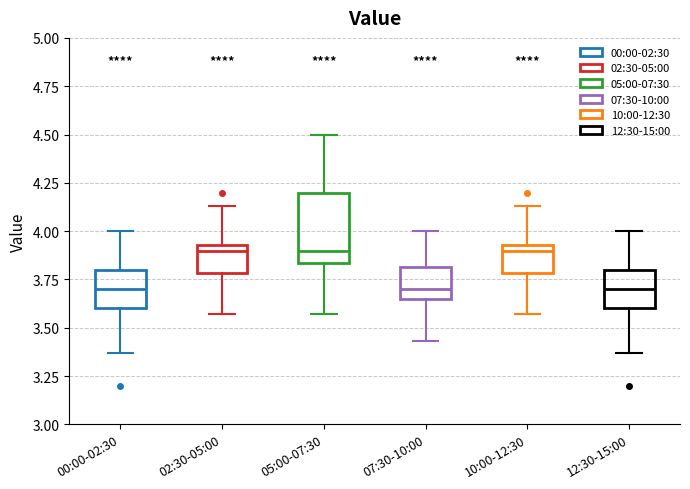

Reading left to right, transcribe this box plot: for each box, give where its median line is, the range the box spans, and where its two whiskers end, as read against the y-axis. The values are not printed on the chart, so give them approximately, as read against the axis.

00:00-02:30: median 3.70, box 3.60 to 3.80, whiskers 3.35 to 4.00
02:30-05:00: median 3.90, box 3.80 to 3.95, whiskers 3.55 to 4.15
05:00-07:30: median 3.90, box 3.85 to 4.20, whiskers 3.55 to 4.50
07:30-10:00: median 3.70, box 3.65 to 3.80, whiskers 3.45 to 4.00
10:00-12:30: median 3.90, box 3.80 to 3.95, whiskers 3.55 to 4.15
12:30-15:00: median 3.70, box 3.60 to 3.80, whiskers 3.35 to 4.00